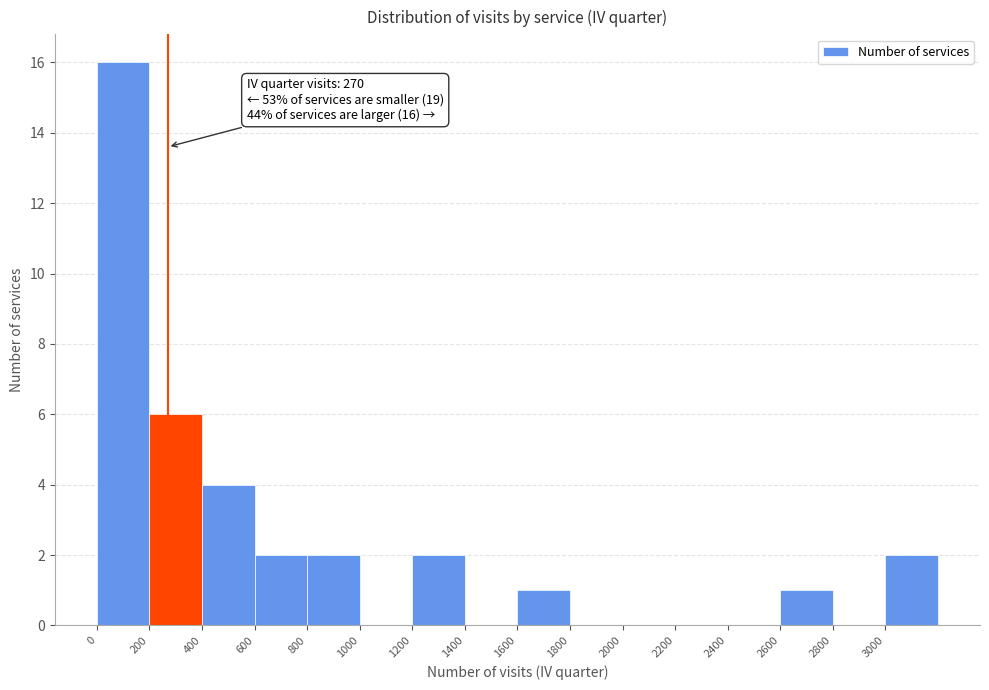

Which range on the x-axis has the tallest bar?

0 to 200